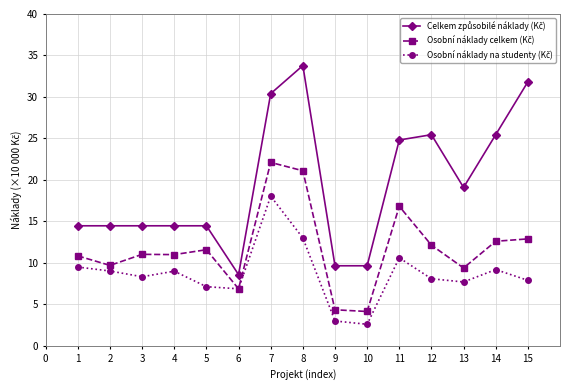

What is the minimum value shown in the chart?

2.6